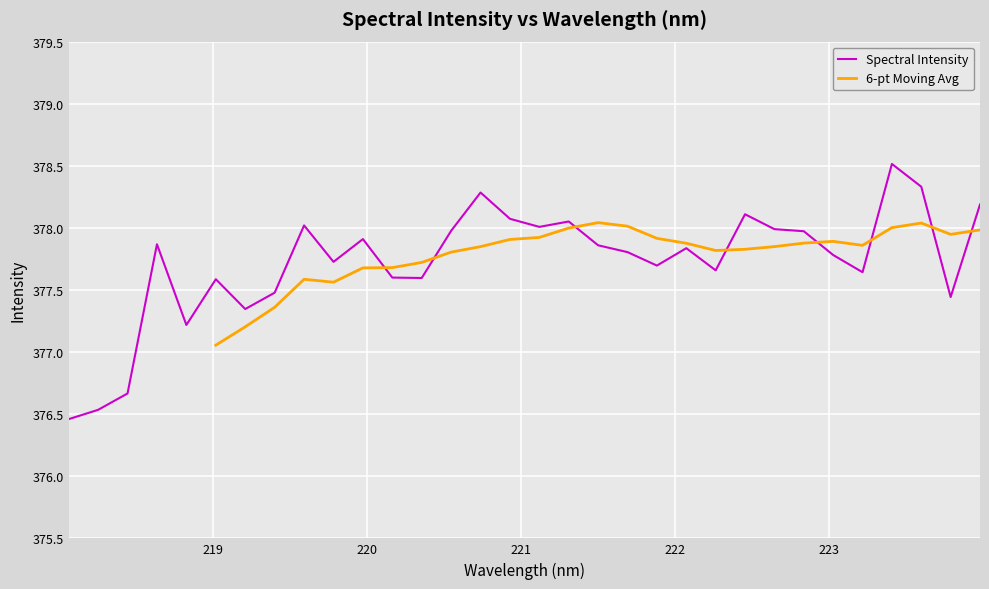

What is the difference between the maximum and minimum values?

2.1